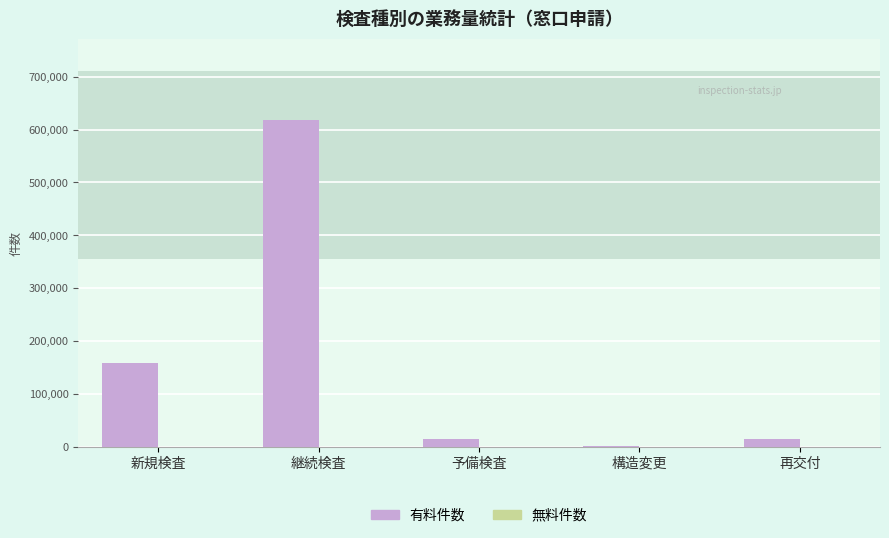

Is it true that 有料件数 equals 244566 at 新規検査?

False